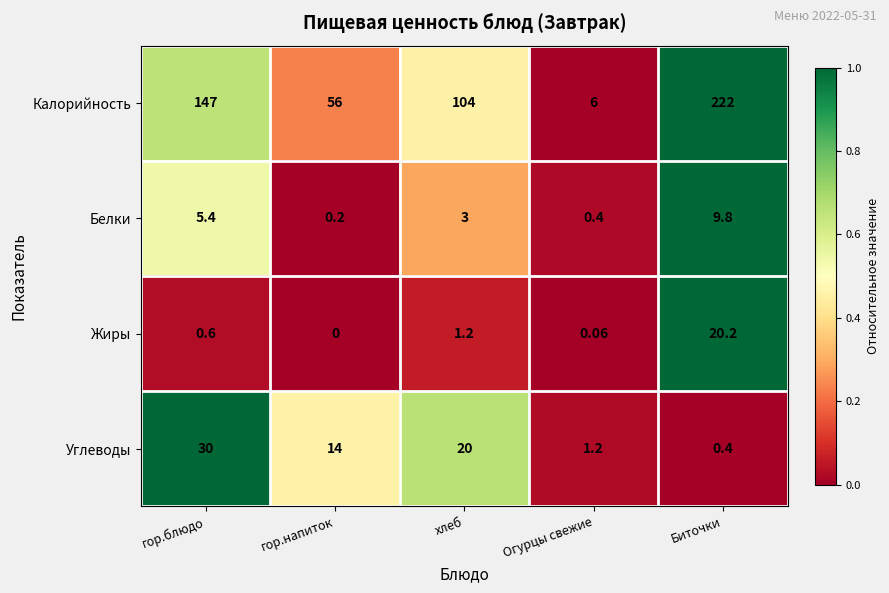

List the series in order of their peak value, highest first.

Калорийность, Углеводы, Жиры, Белки